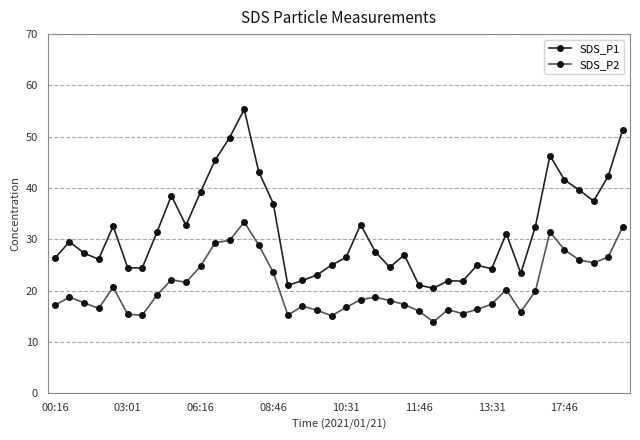

What is the greatest value displayed?

55.4